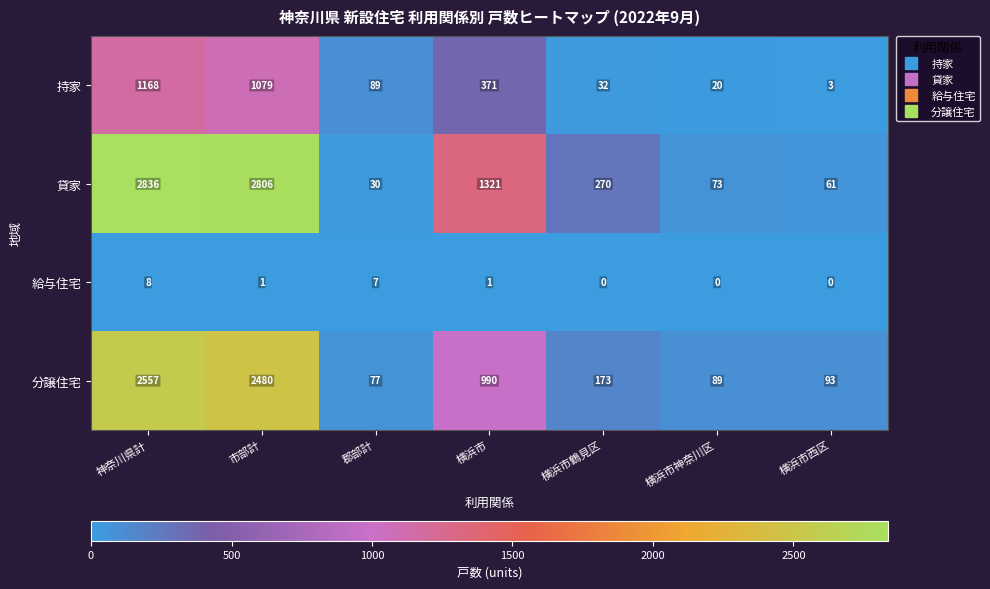

Rank the series by their maximum value, from lowest to highest.

給与住宅, 持家, 分譲住宅, 貸家